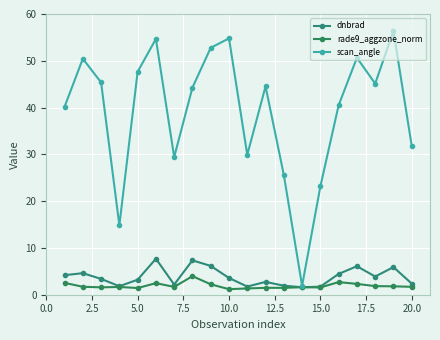

How many lines are shown in the chart?

3